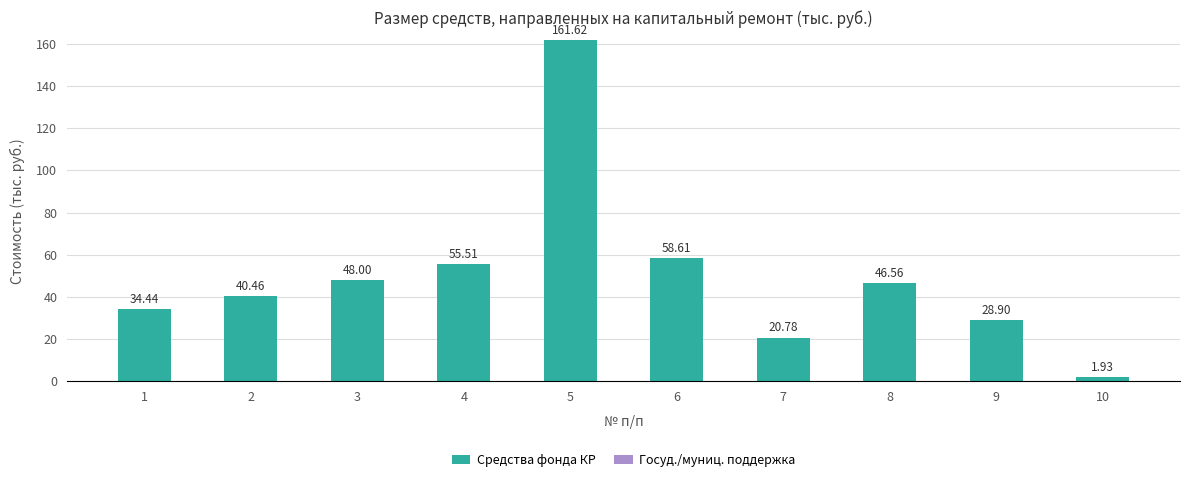

What is the average value?

49.7